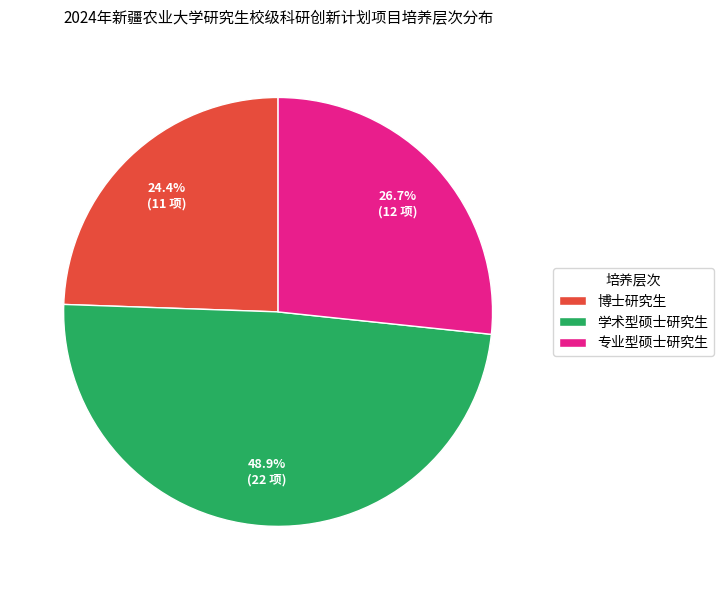

What percentage is the 专业型硕士研究生 slice, to the nearest percent?

27%